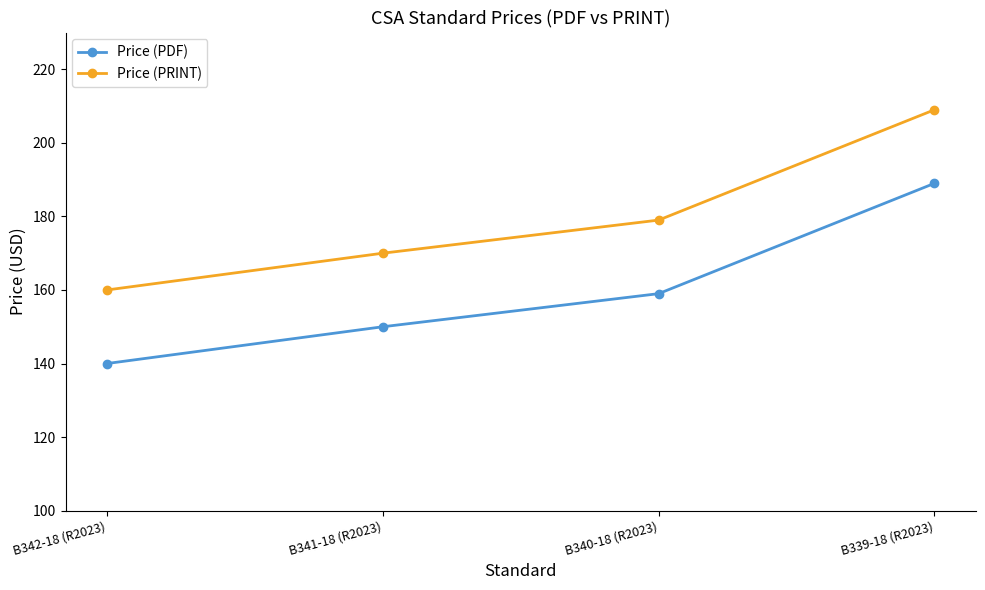

Is this an area chart (filled region under the line)?

No